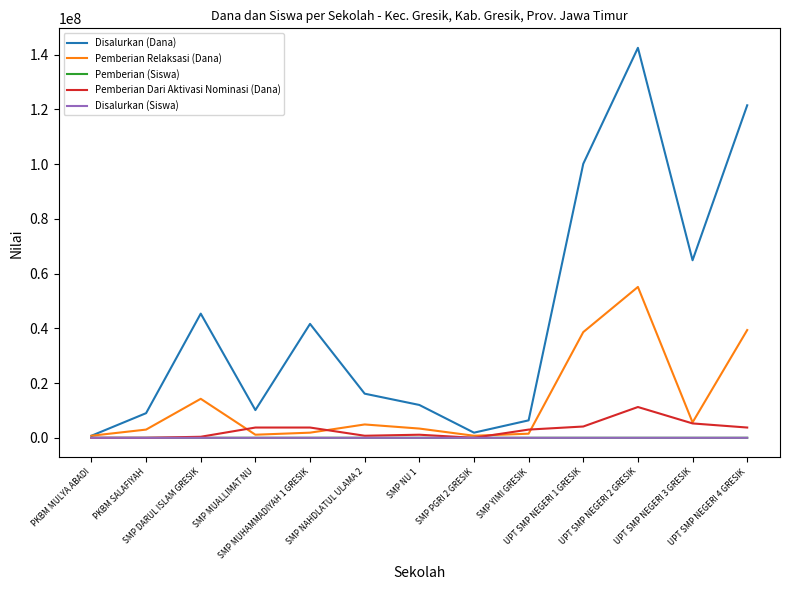

Which series has the widest spread of values?

Disalurkan (Dana)